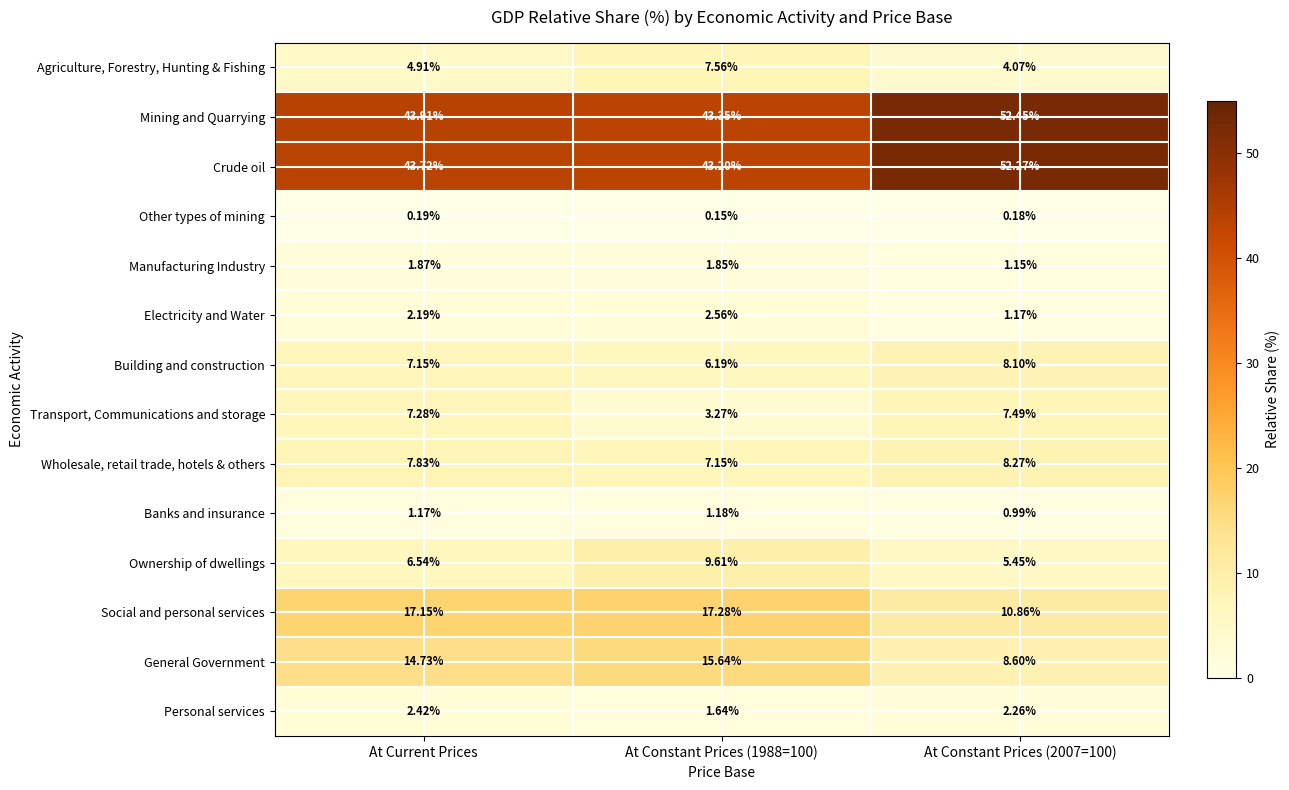

At which label does Electricity and Water first exceed 2?

At Current Prices